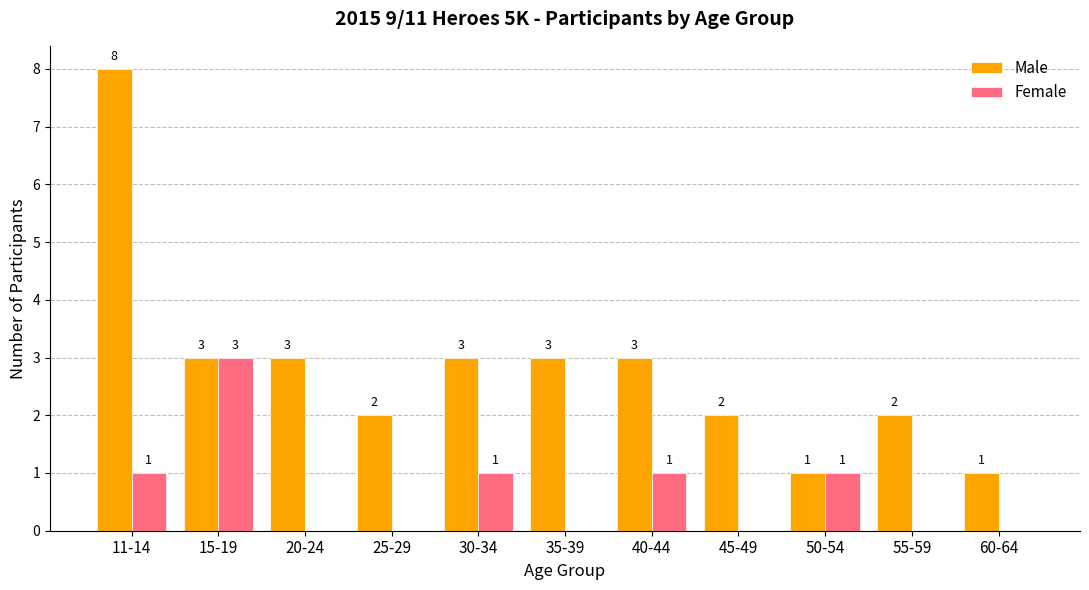

Which category has the highest value in the Female series?

15-19